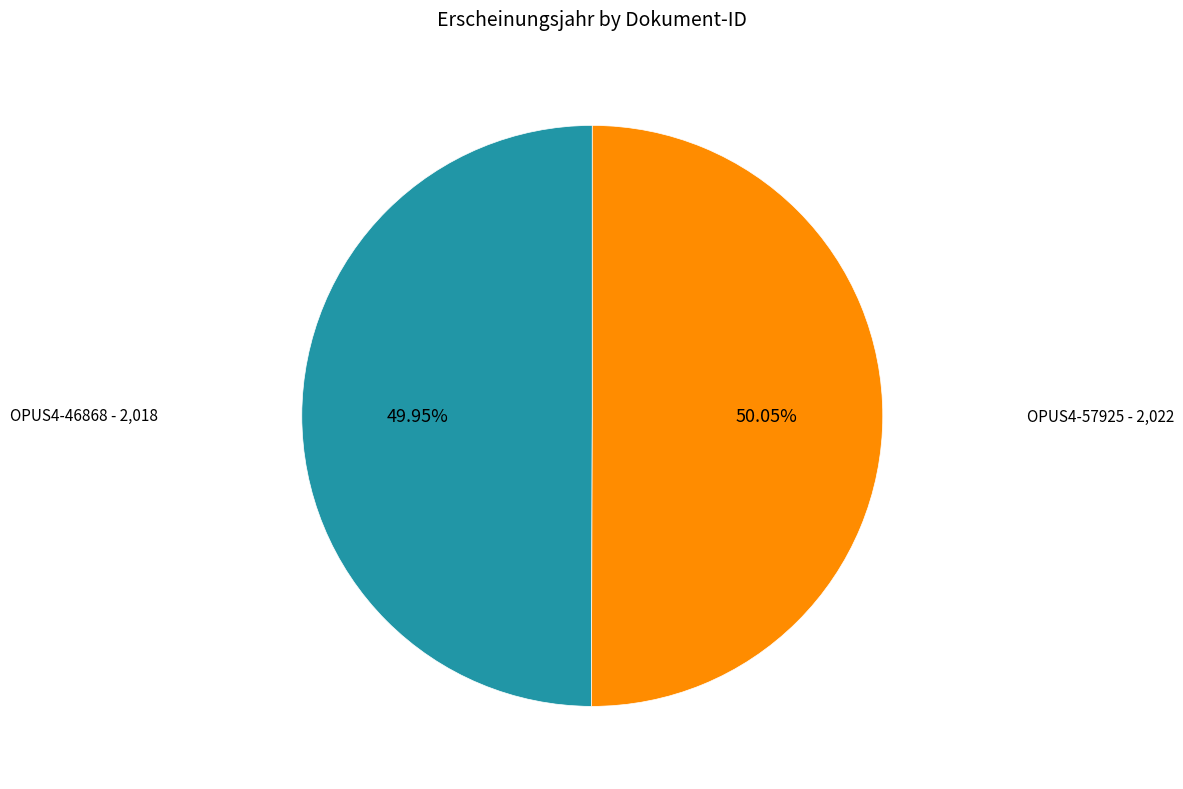

How much of the chart is everything except OPUS4-46868?

50.0%